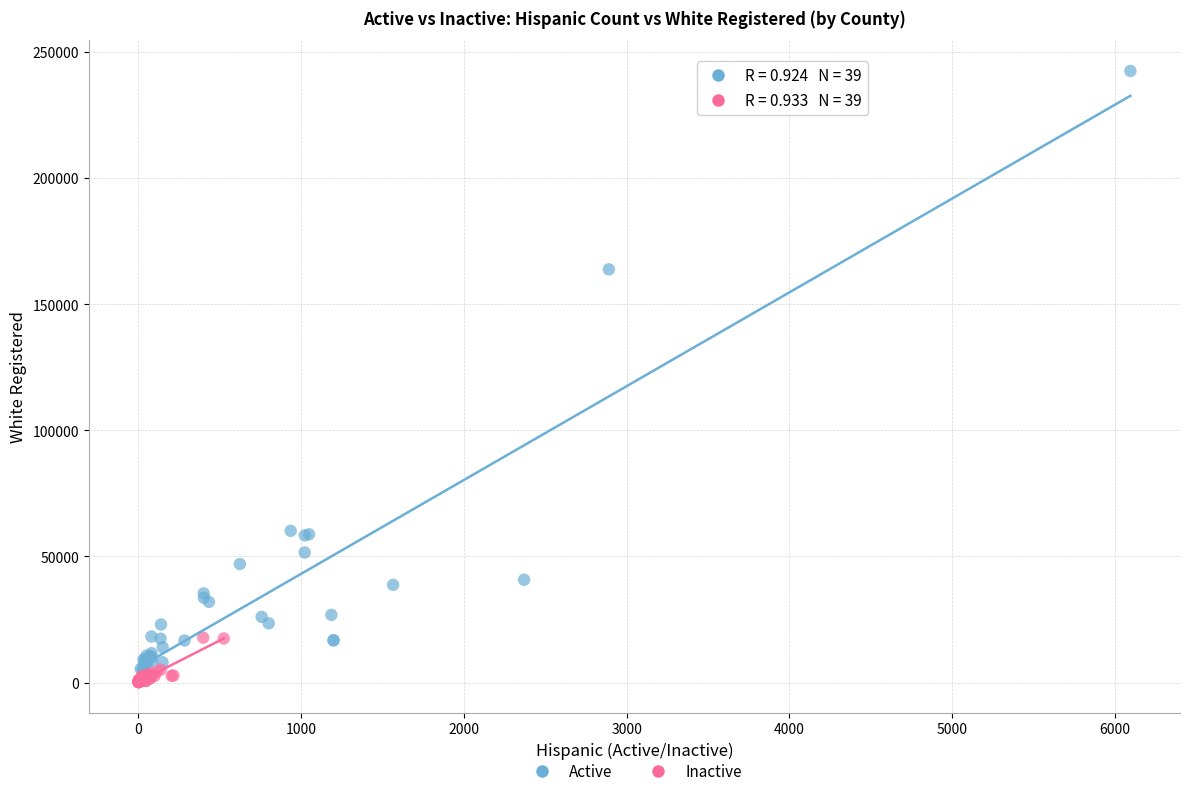

Which series reaches the maximum Y coordinate?

Active